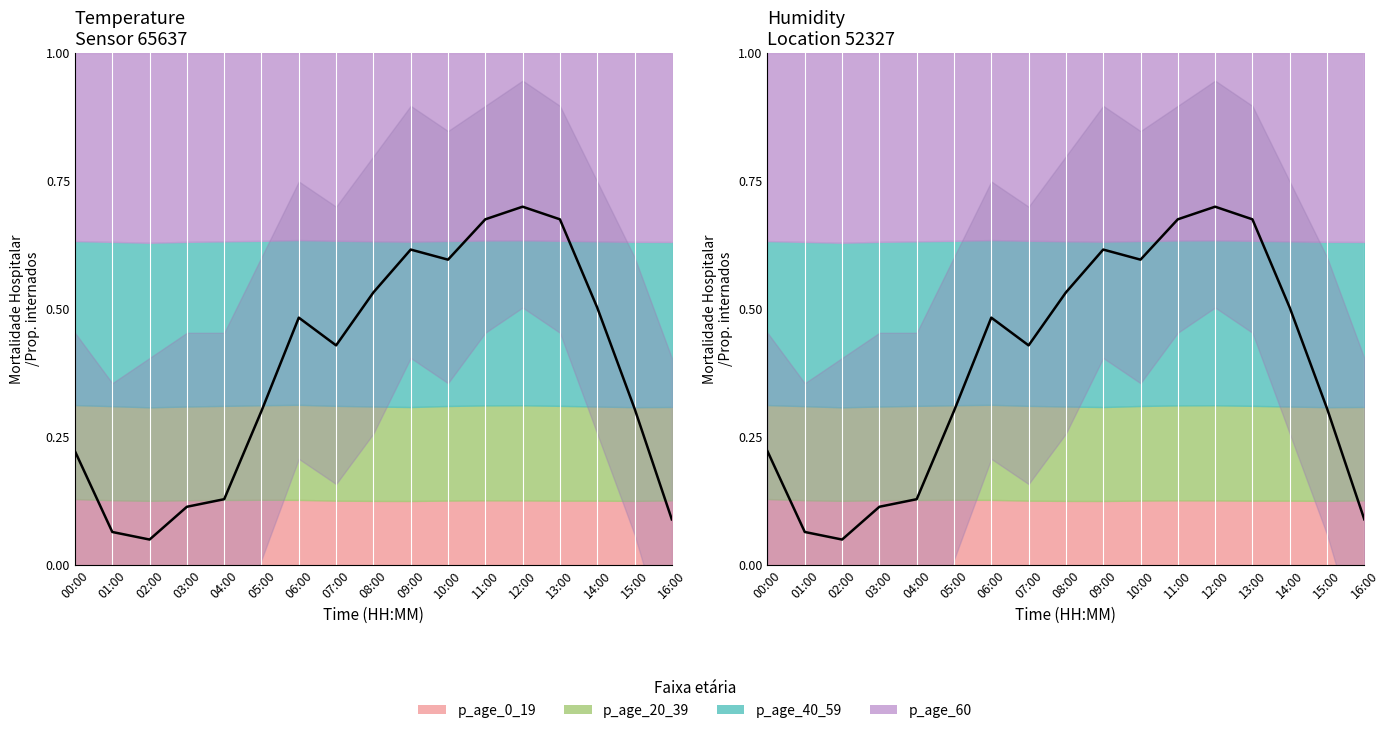

True or false: the data has more than 0 interior local peaks.

True